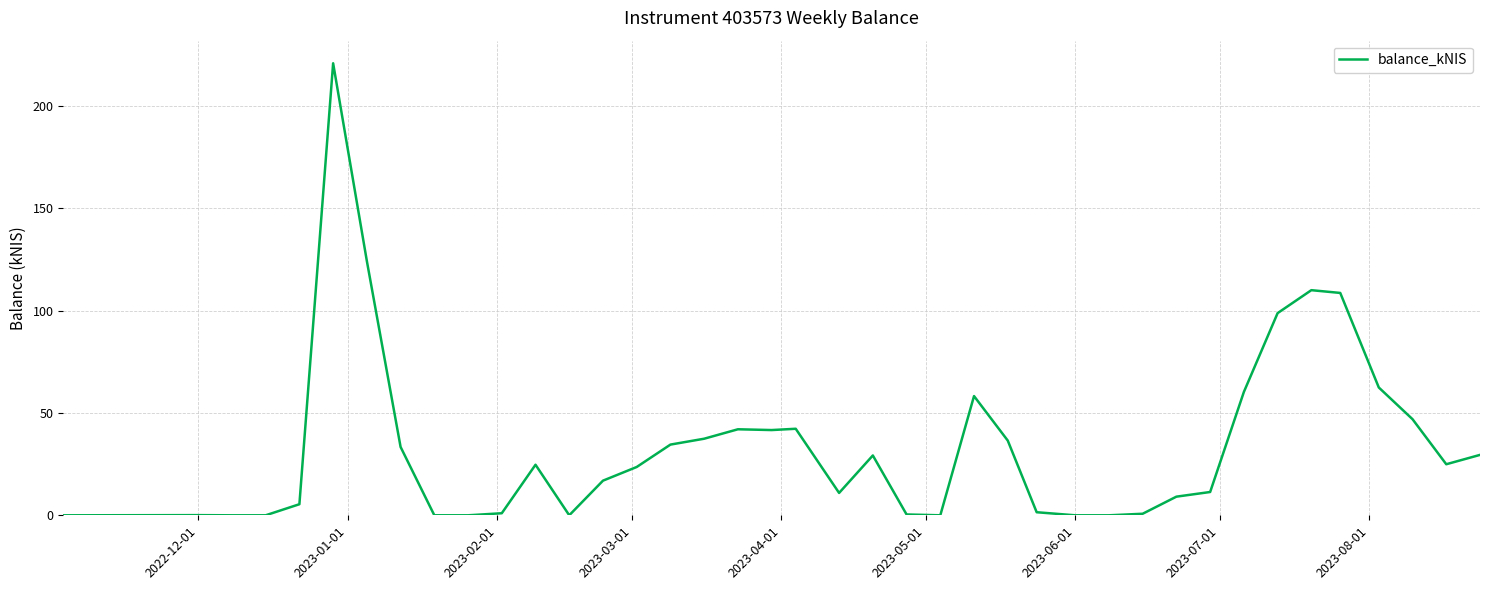

What is the greatest value displayed?

220.8